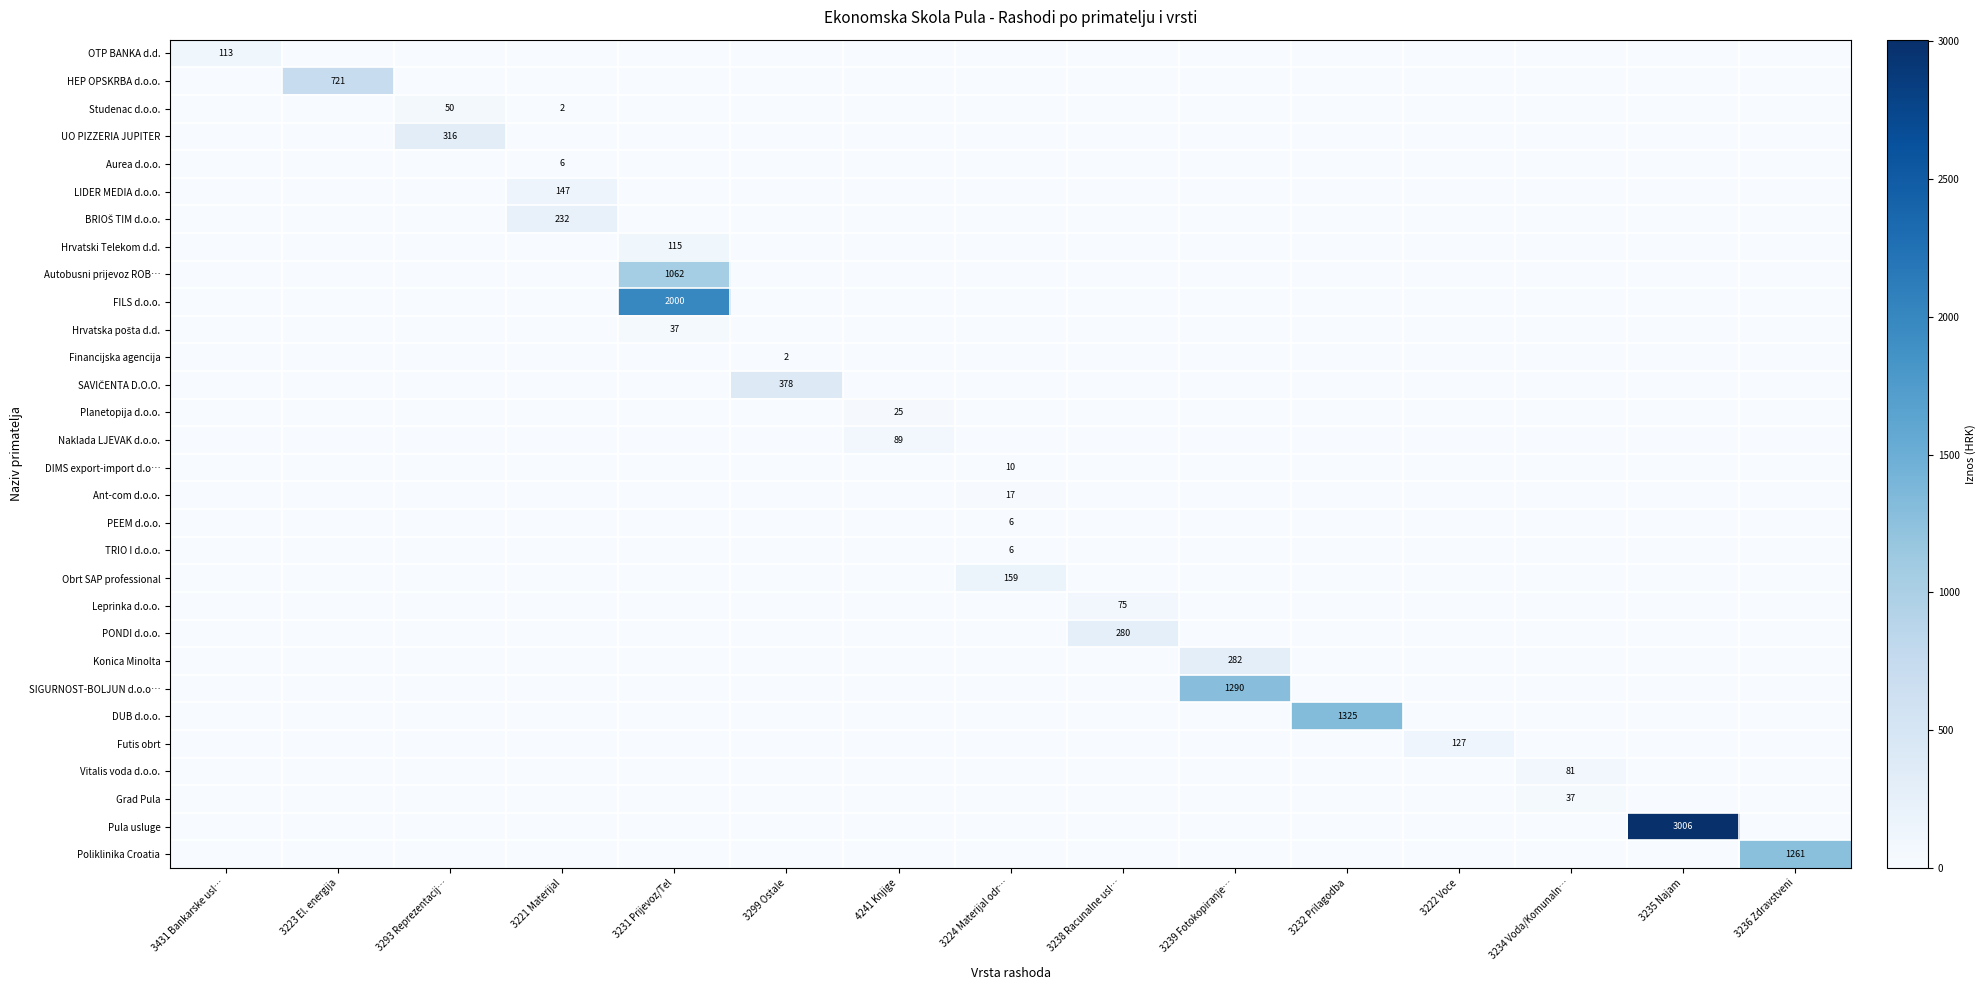

Is it true that Konica Minolta equals 87.2 at 3238 Racunalne usl…?

False